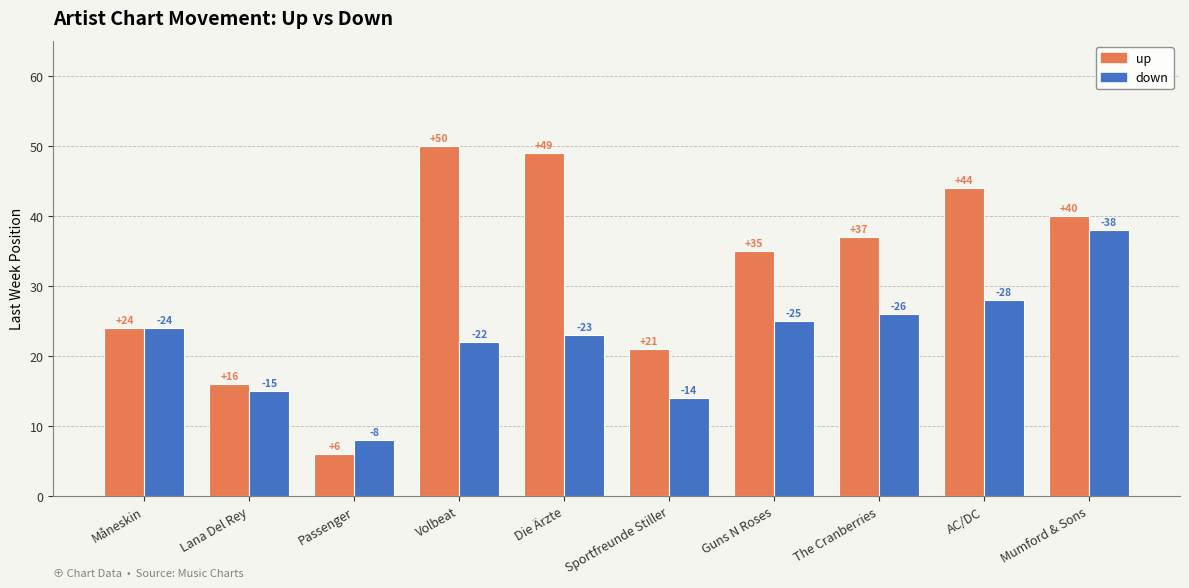

Where is down nearest to the value 23?

Die Ärzte